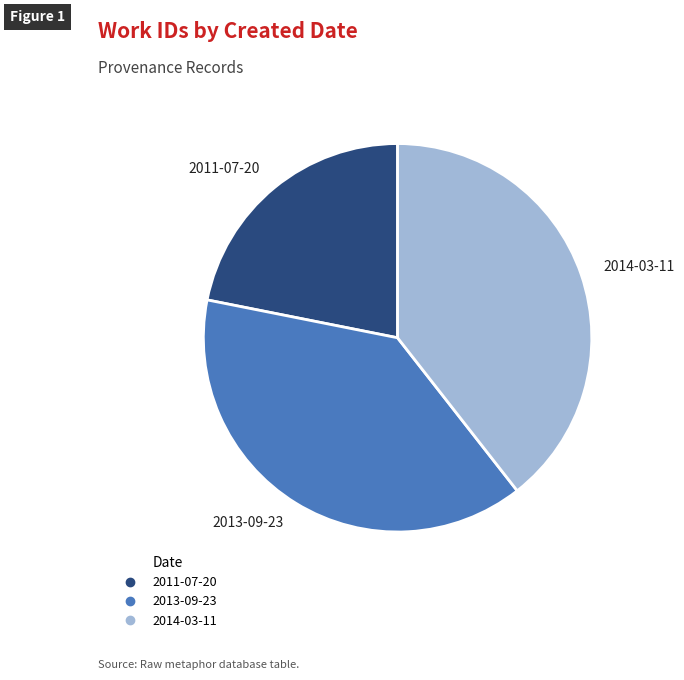

Between 2011-07-20 and 2013-09-23, which is larger?

2013-09-23